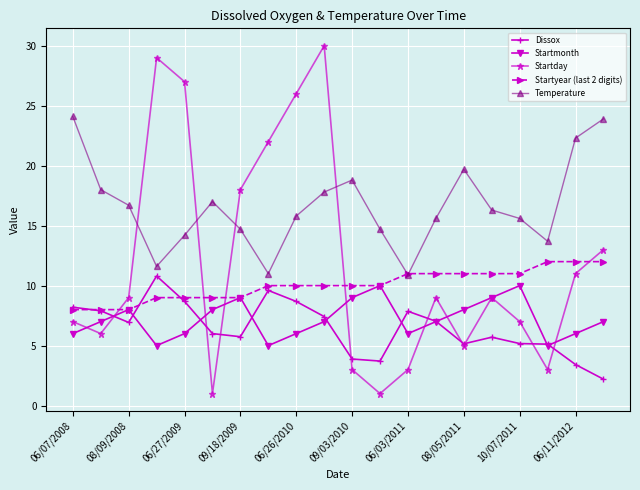

What is the value of the Startmonth point at the 13th from the left?

6.0